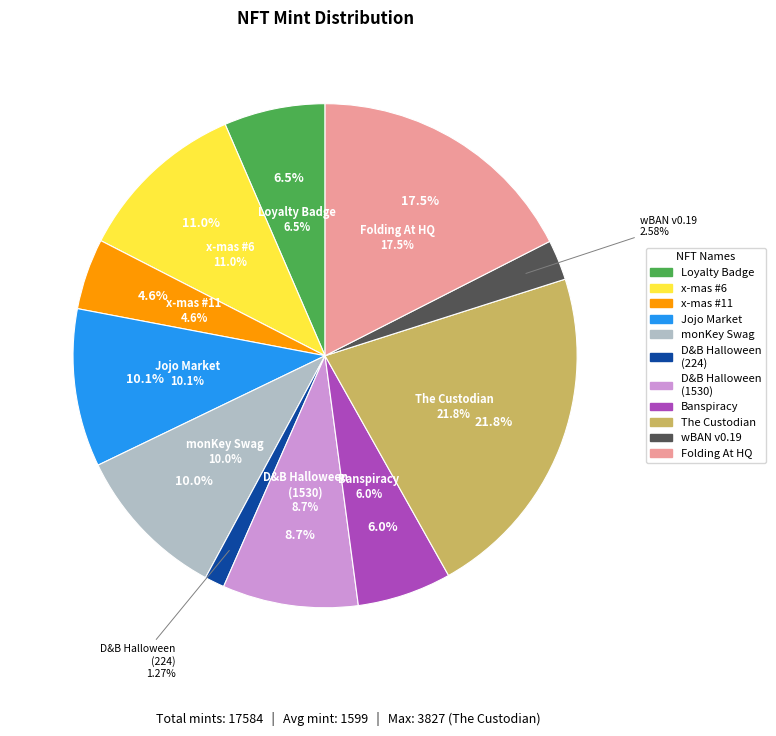

The Wrapped Banano (wBAN) v0.19 slice represents 10% of the pie. True or false?

False